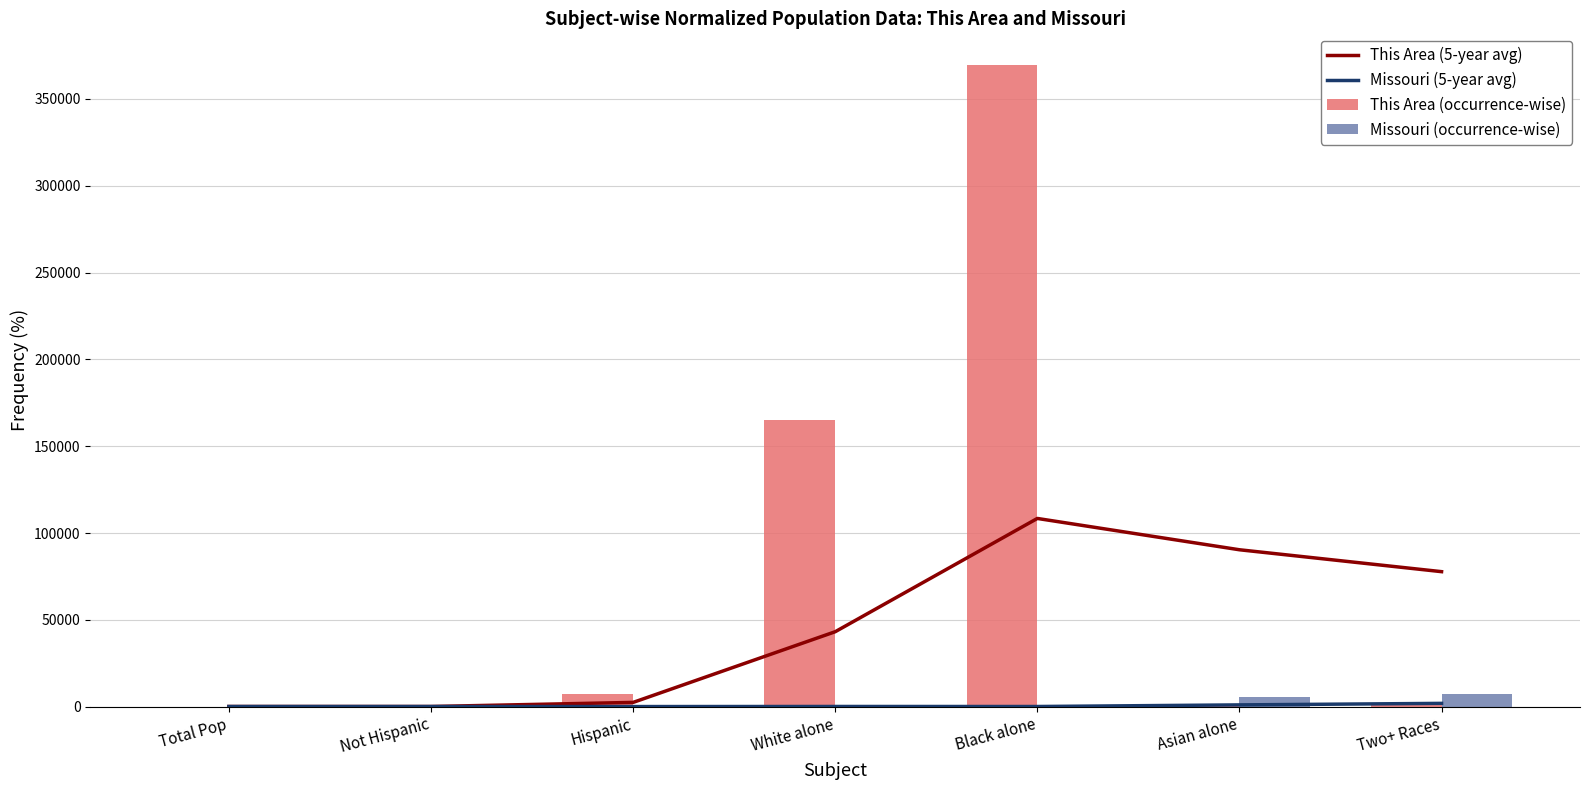

What is the difference between the second highest and second lowest values in the This Area (5-year avg) series?

90266.7